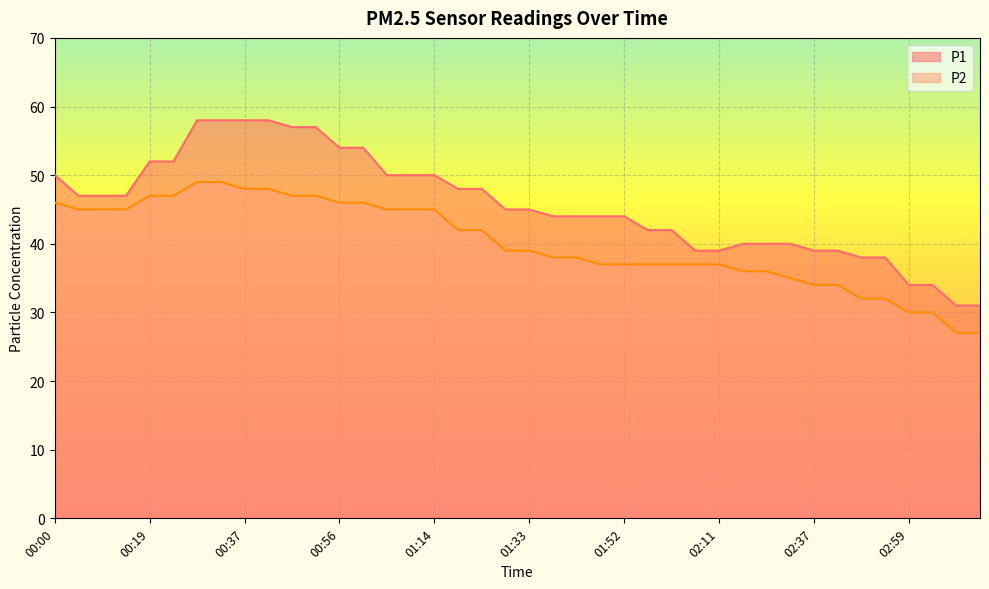

True or false: P2 and P1 cross at least once.

False